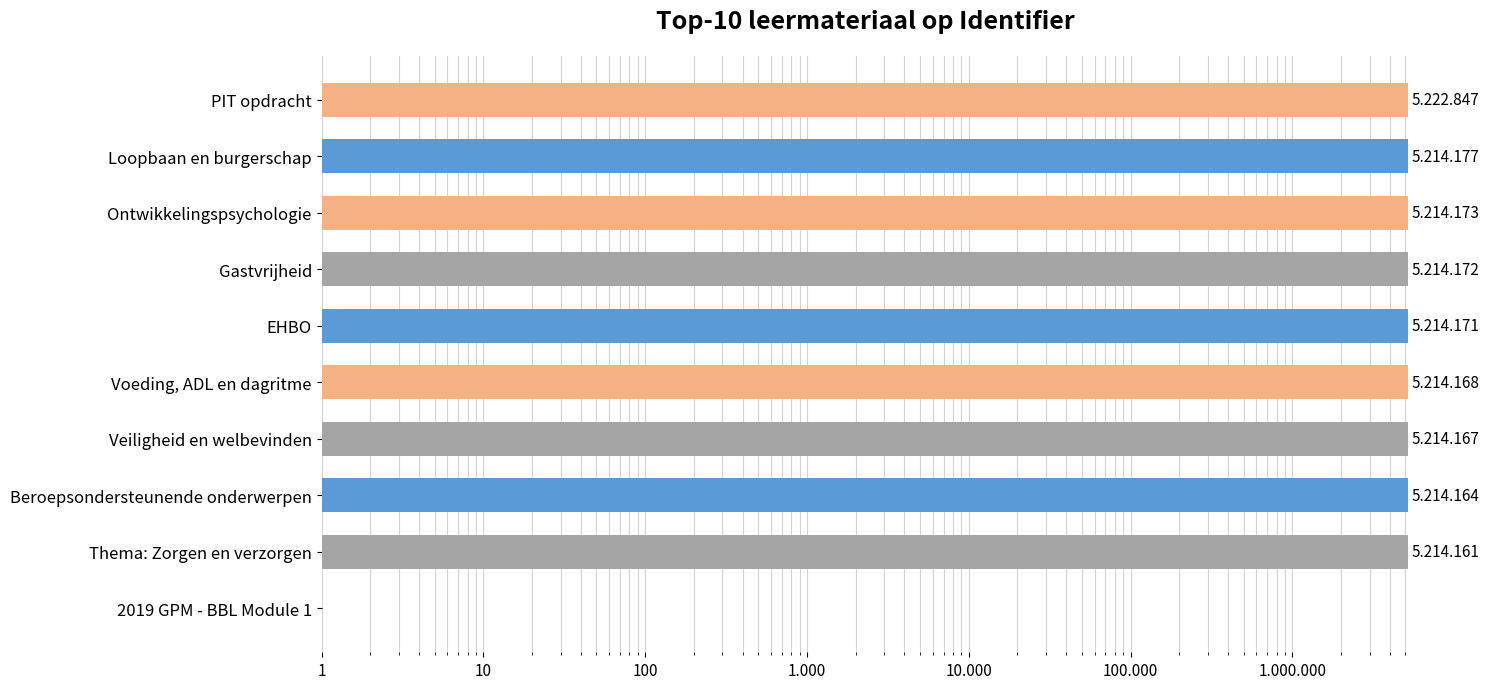

Reading left to right, transcribe all the data shown in this chart.

0	5214161	5214164	5214167	5214168	5214171	5214172	5214173	5214177	5222847